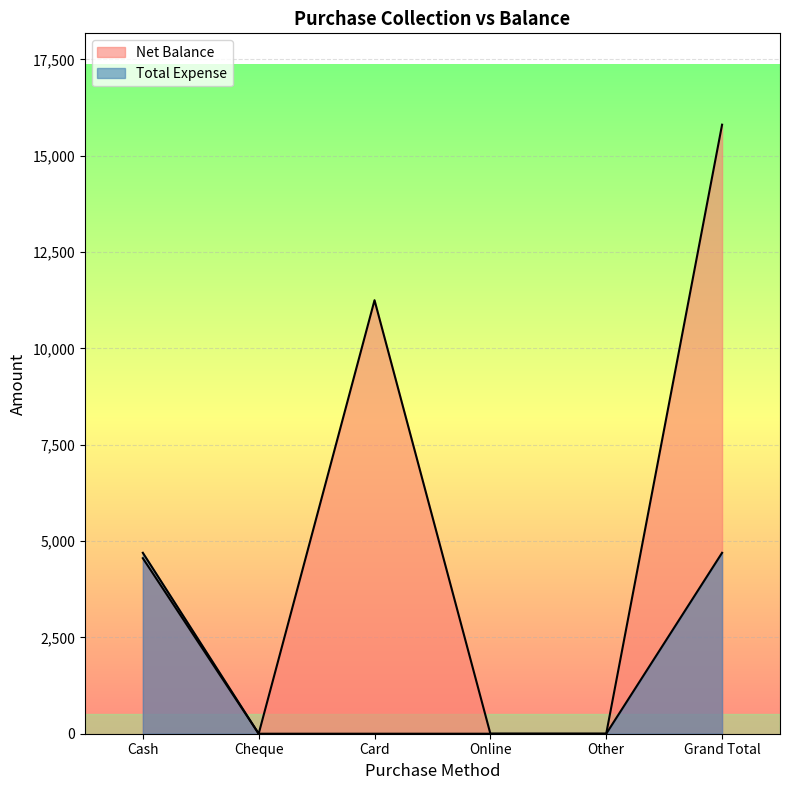

What is the difference between the highest and lowest values at Cash?

140